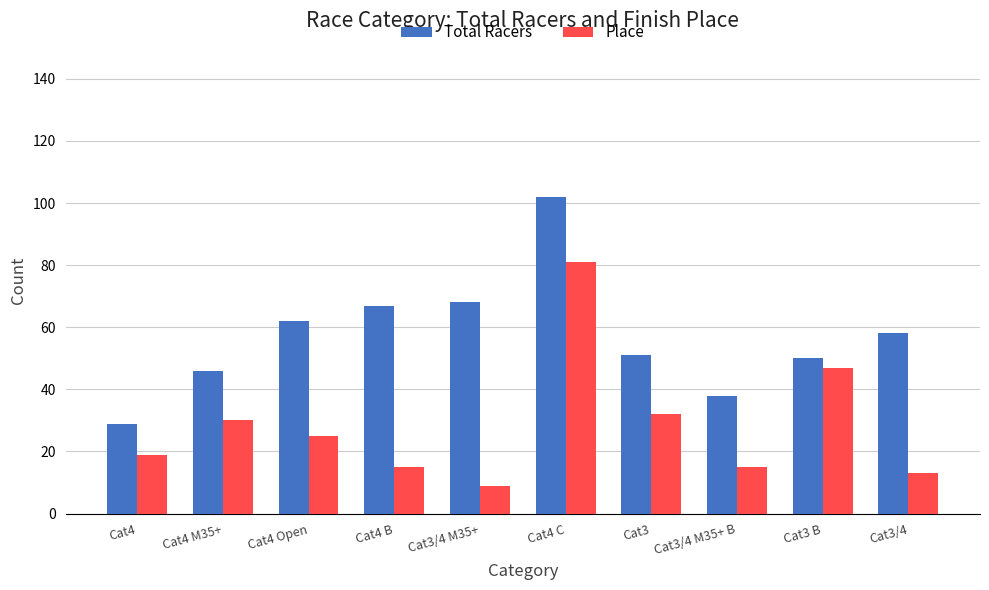

What is the difference between the maximum and minimum values in the Place series?

72